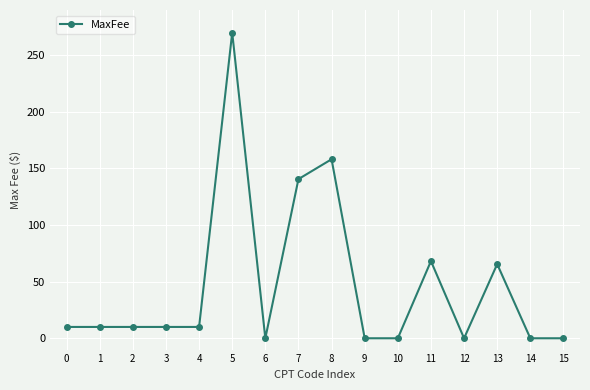

Which label corresponds to the largest value in the chart?

5